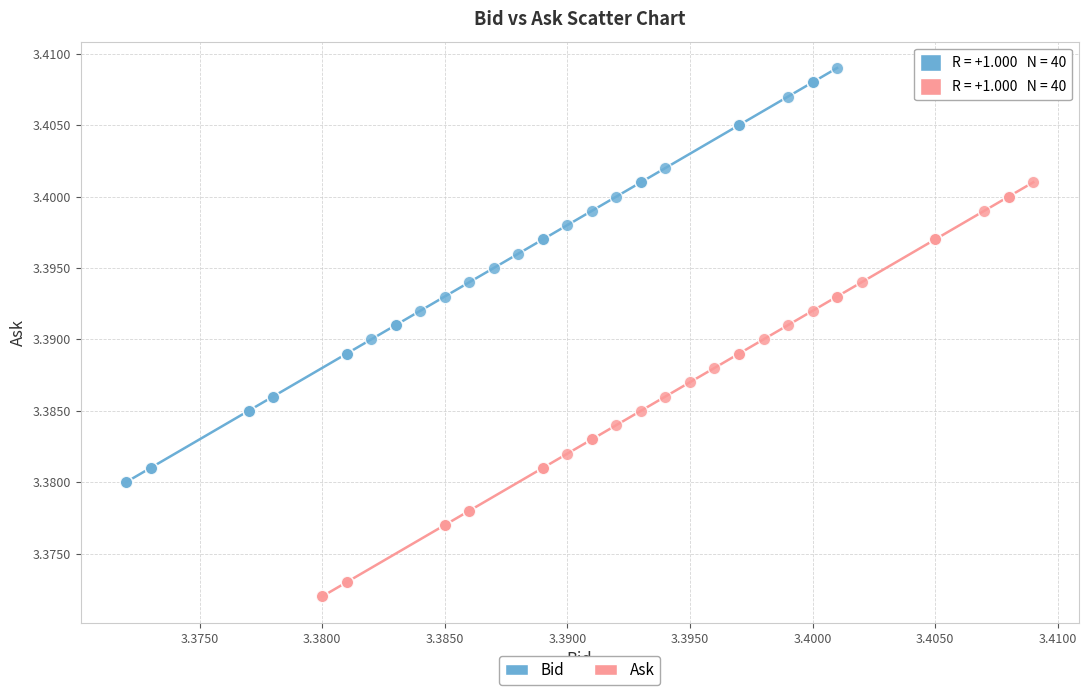

Which series reaches the maximum Y coordinate?

Bid